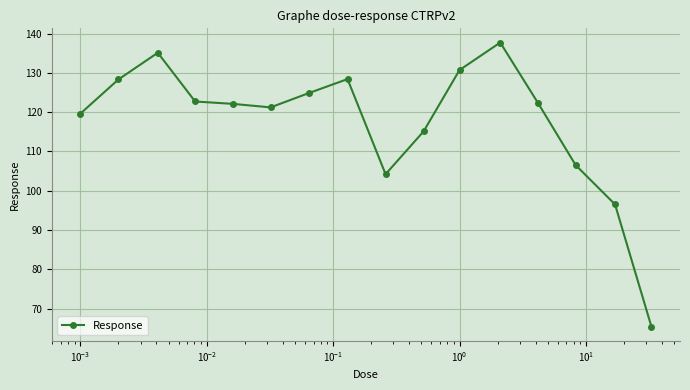

What is the sum of all values?

1880.6